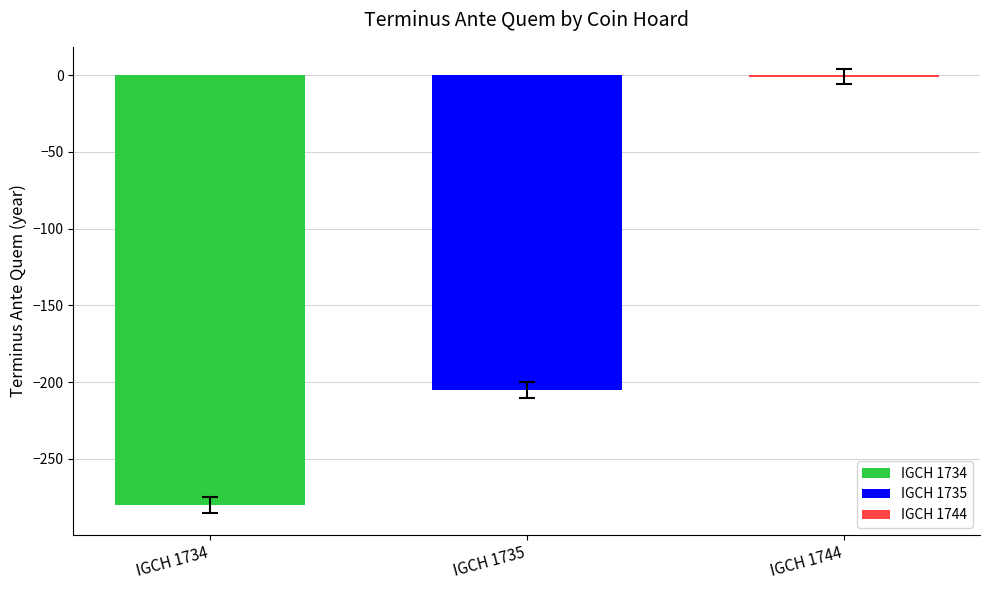

The IGCH 1735 series shows -367 at IGCH 1735. True or false?

False